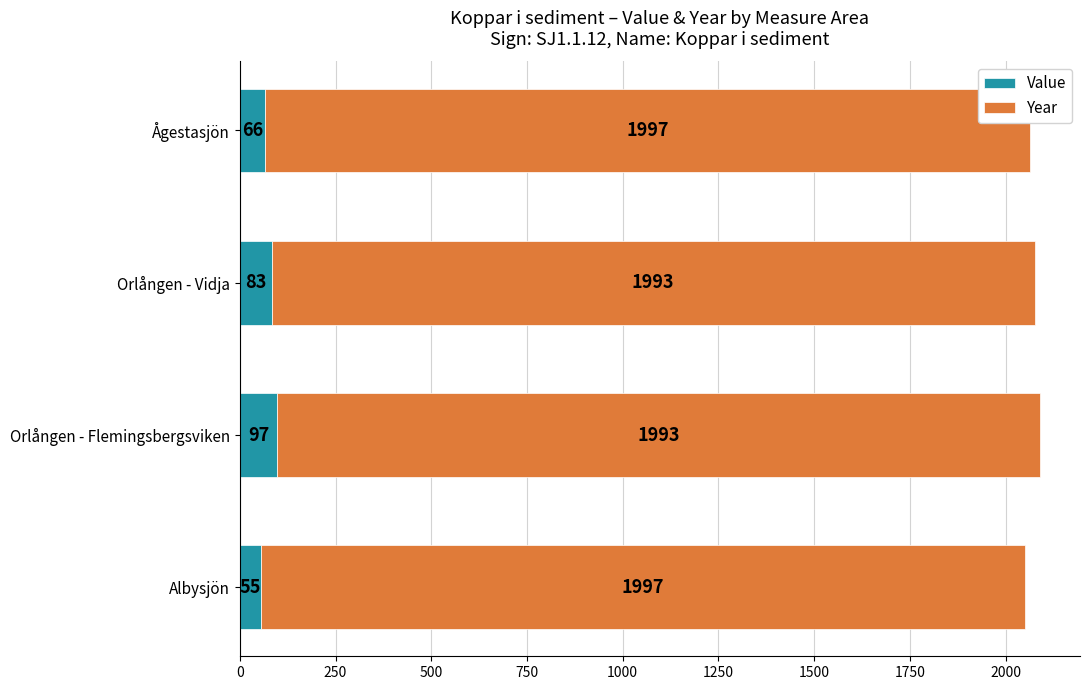

How many Value values are between 66 and 97?

3